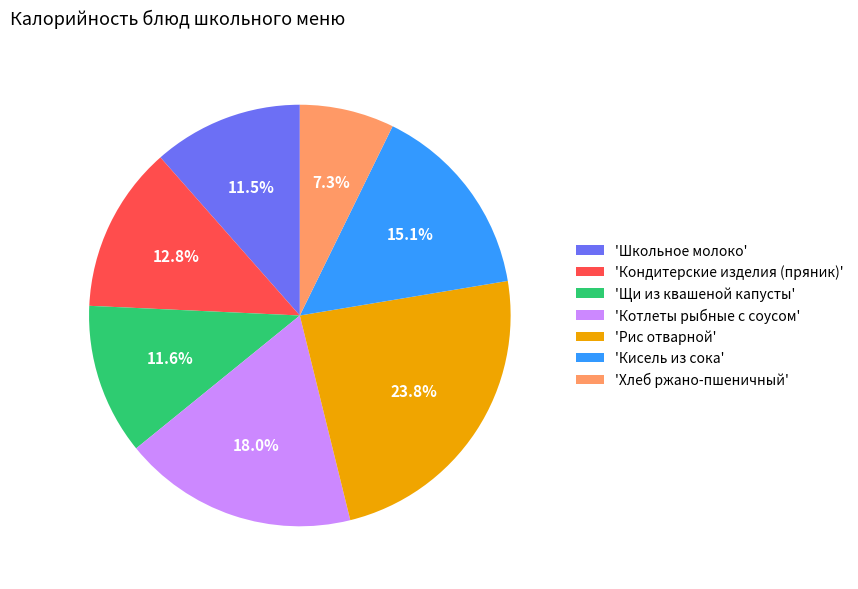

What portion of the pie excludes 'Школьное молоко'?

88.5%